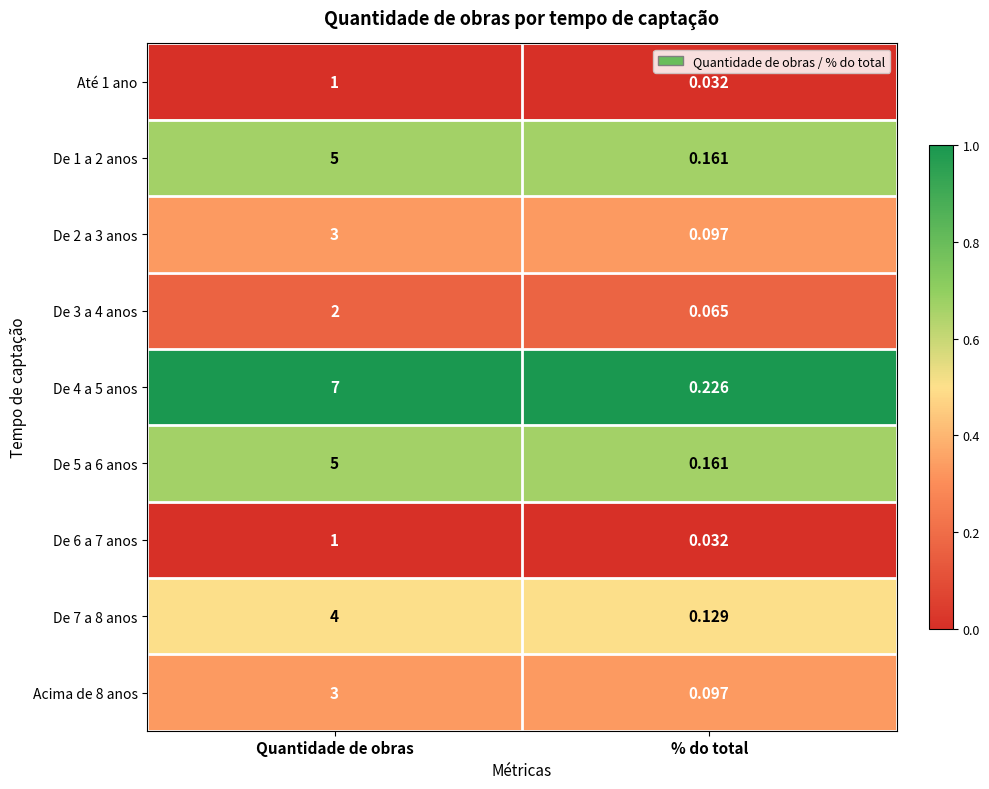

Where is Acima de 8 anos nearest to the value 1?

% do total